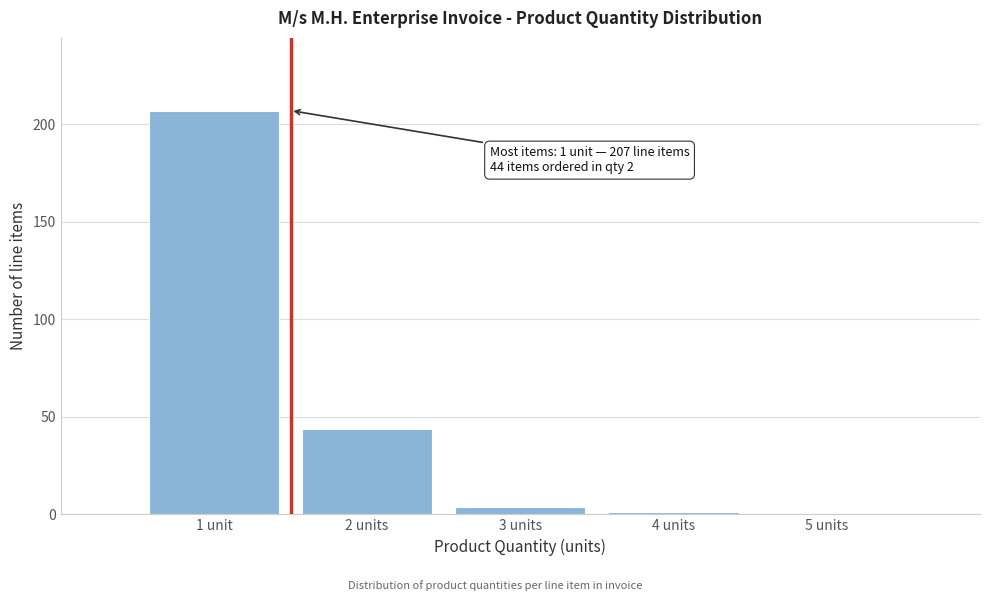

Reading left to right, transcribe all the data shown in this chart.

1 unit=207	2 units=44	3 units=4	4 units=1	5 units=0